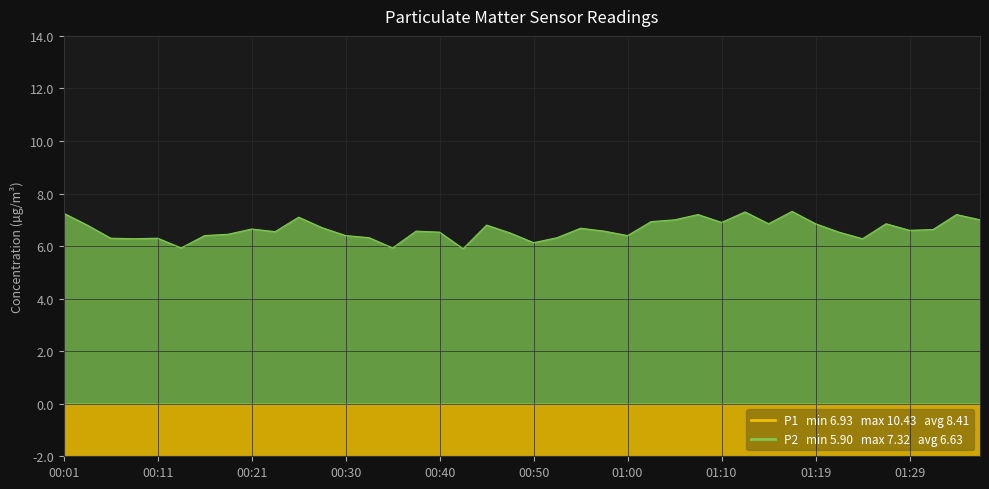

Rank the categories by P1 value from highest to lowest.

00:42, 00:11, 01:24, 00:13, 01:00, 00:55, 00:18, 00:30, 01:29, 00:50, 01:27, 01:22, 00:16, 01:04, 00:47, 01:14, 01:10, 00:25, 00:28, 00:06, 01:02, 01:37, 00:38, 01:32, 00:40, 00:45, 01:34, 00:03, 00:35, 01:19, 00:23, 00:52, 00:21, 00:08, 00:57, 00:33, 00:01, 01:17, 01:07, 01:12